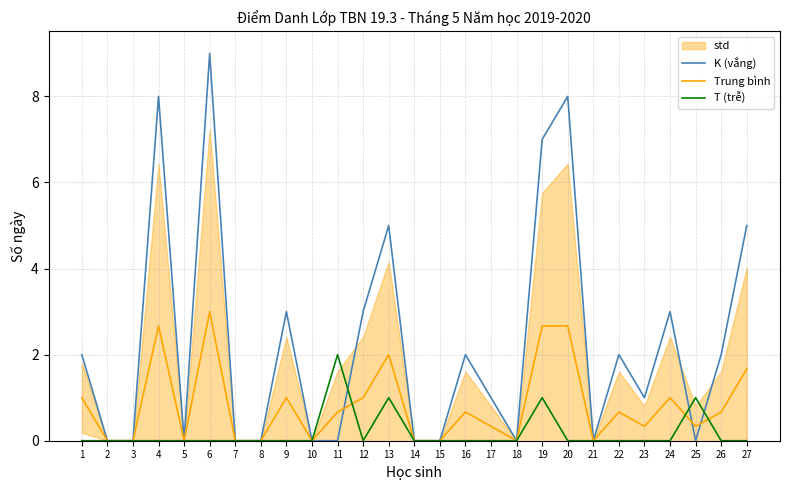

True or false: K (vắng) has a value of 0.0 at 15.

True